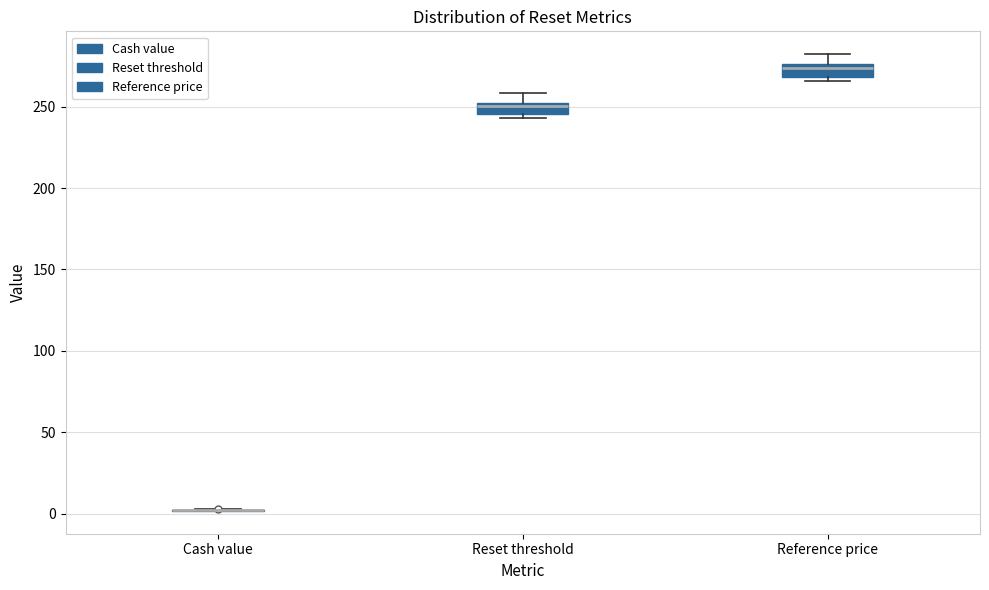

Where does the upper whisker of the box for Reference price end on the y-axis? The values are not printed on the chart, so give them approximately, as read against the axis.

280